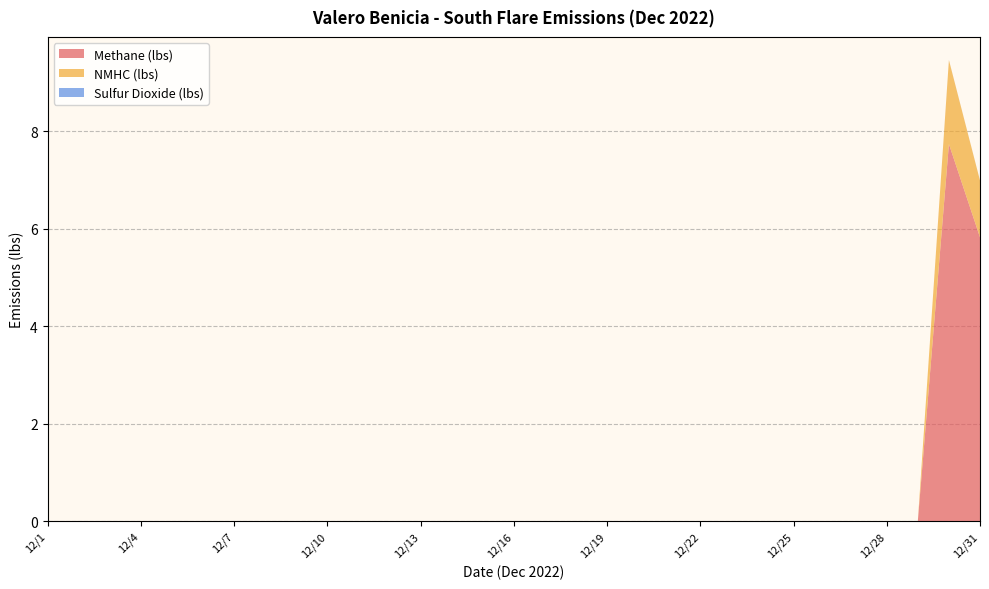

Reading right to left, extract all data points from this chart.

Methane (lbs): 5.8	7.7	0.0	0.0	0.0	0.0	0.0	0.0	0.0	0.0	0.0	0.0	0.0	0.0	0.0	0.0	0.0	0.0	0.0	0.0	0.0	0.0	0.0	0.0	0.0	0.0	0.0	0.0	0.0	0.0	0.0
NMHC (lbs): 1.2	1.7	0.0	0.0	0.0	0.0	0.0	0.0	0.0	0.0	0.0	0.0	0.0	0.0	0.0	0.0	0.0	0.0	0.0	0.0	0.0	0.0	0.0	0.0	0.0	0.0	0.0	0.0	0.0	0.0	0.0
Sulfur Dioxide (lbs): 0.0	0.0	0.0	0.0	0.0	0.0	0.0	0.0	0.0	0.0	0.0	0.0	0.0	0.0	0.0	0.0	0.0	0.0	0.0	0.0	0.0	0.0	0.0	0.0	0.0	0.0	0.0	0.0	0.0	0.0	0.0